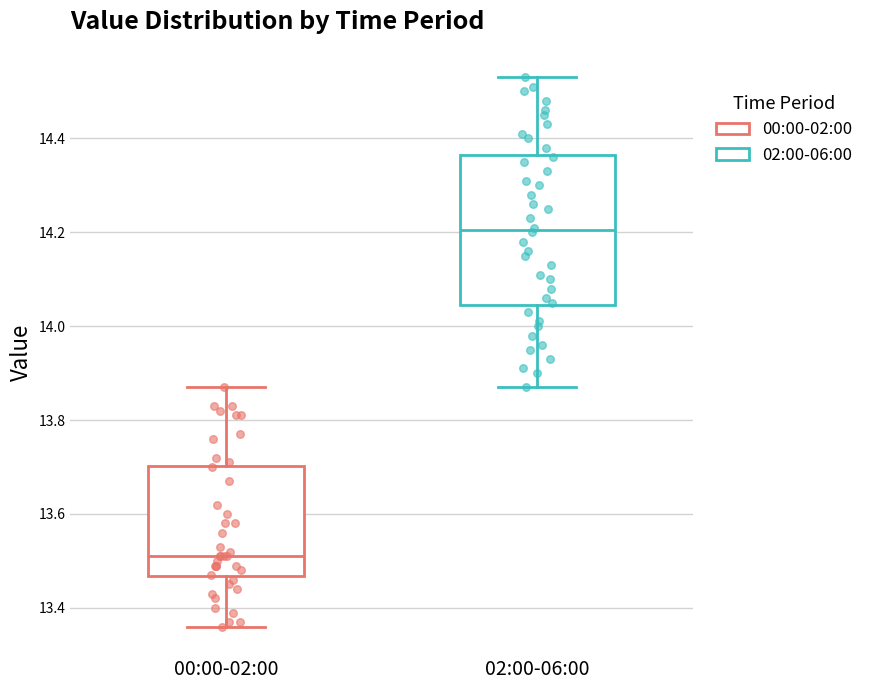

Which box's median line is the lowest?

00:00-02:00